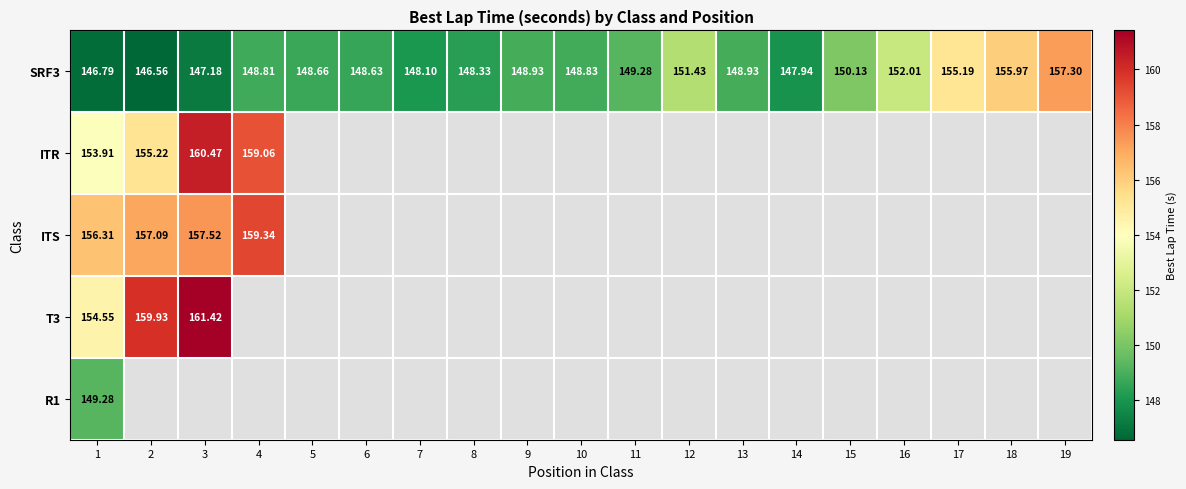

Which category has the lowest value in the R1 series?

1